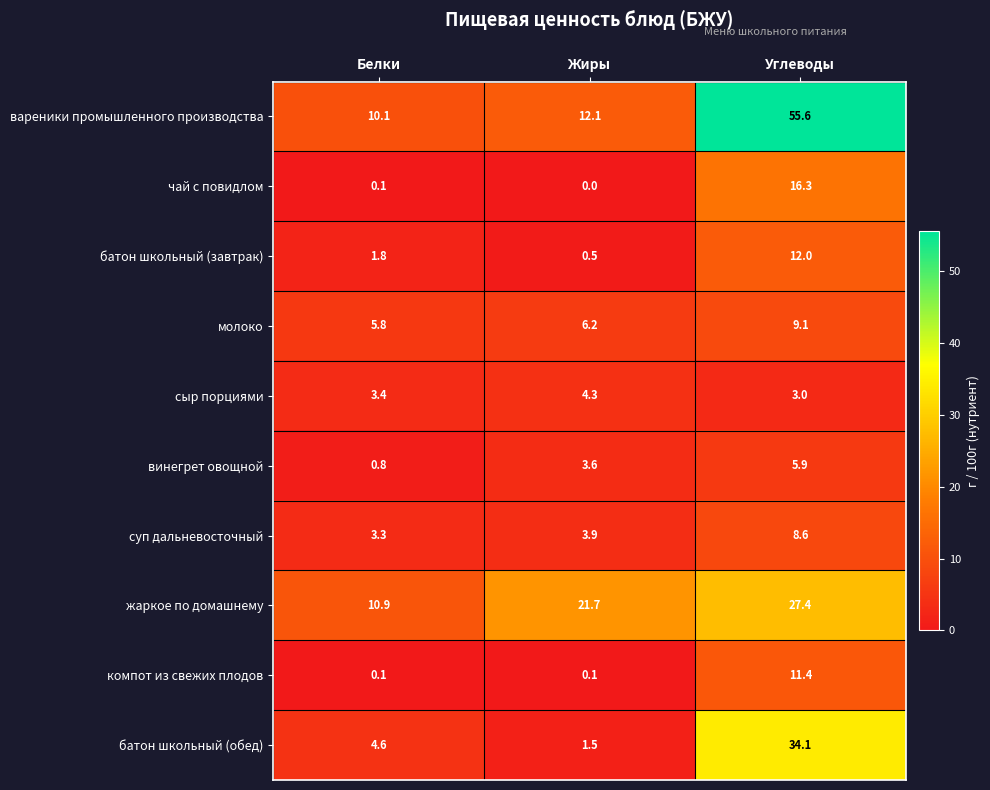

What is the difference between the highest and lowest values at Жиры?

21.7